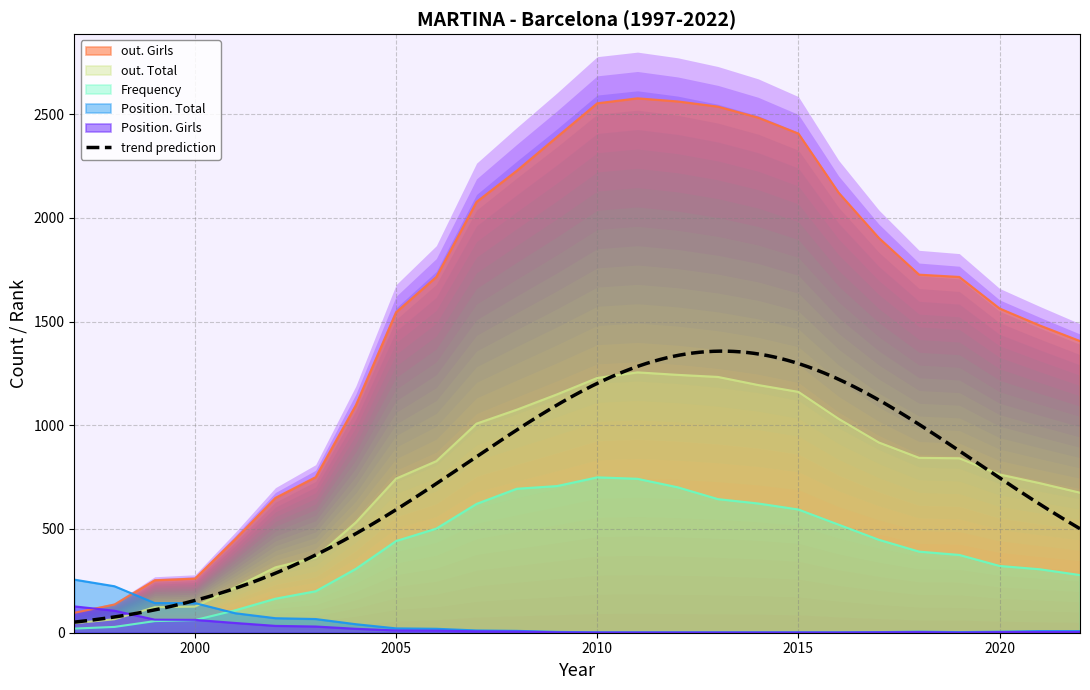

At how many categories does at least one series exceed 1513?

16